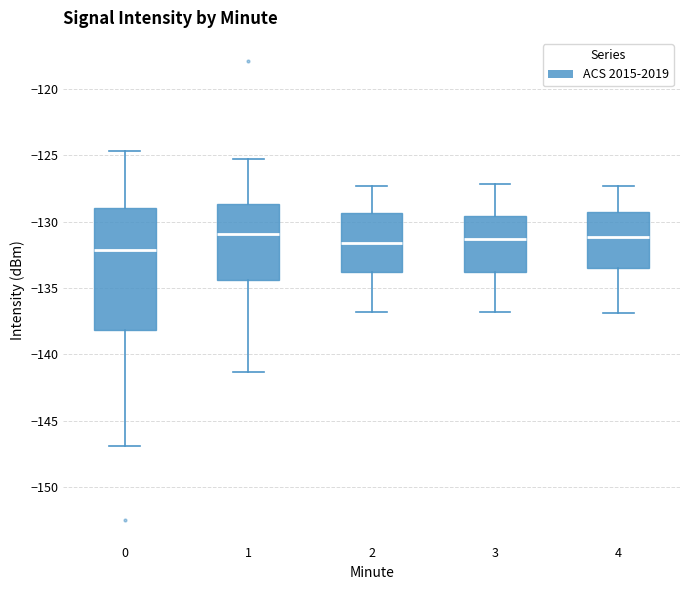

Reading left to right, read every box against the y-axis: the position of its median line, the range the box covers, and the ends of its whiskers. The values are not printed on the chart, so give them approximately, as read against the axis.

0: median -132.0, box -138.0 to -129.0, whiskers -147.0 to -124.5
1: median -131.0, box -134.5 to -128.5, whiskers -141.5 to -125.5
2: median -131.5, box -134.0 to -129.5, whiskers -137.0 to -127.5
3: median -131.5, box -134.0 to -129.5, whiskers -137.0 to -127.0
4: median -131.0, box -133.5 to -129.0, whiskers -137.0 to -127.5